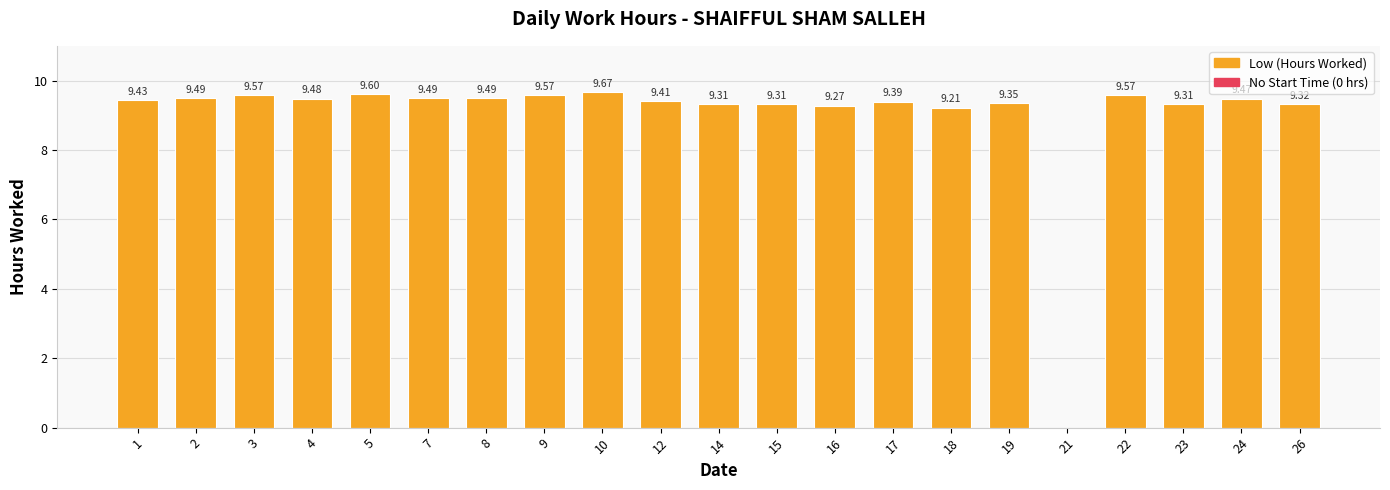

Approximately how many times larger is the value at 10 compared to 26?

1.0